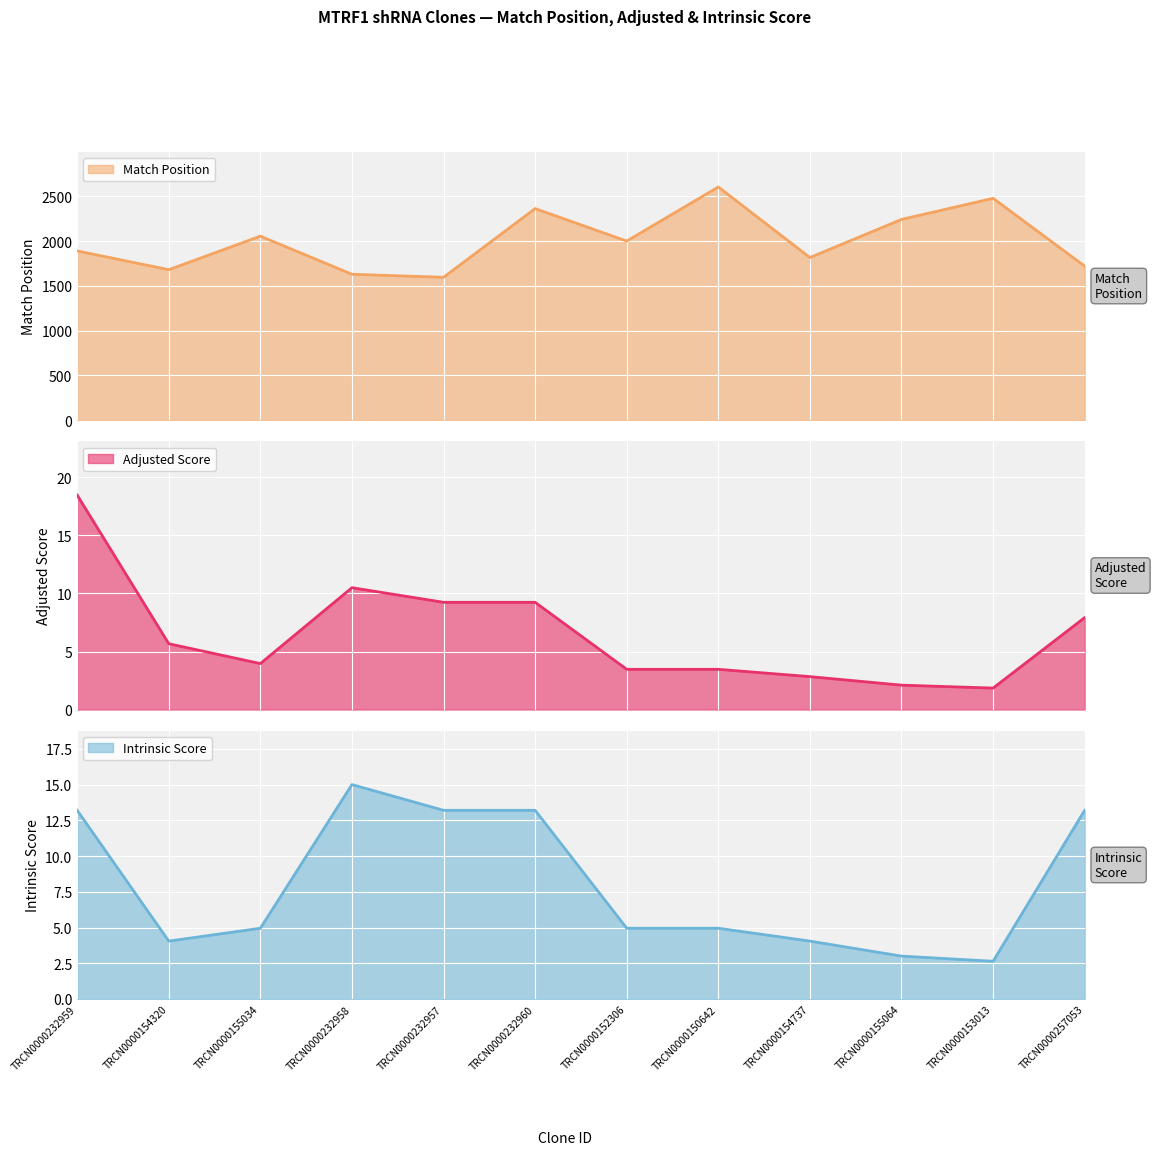

Reading left to right, what are all the values shown in this chart?

Match Position: 1891.0	1681.0	2056.0	1630.0	1596.0	2364.0	2001.0	2606.0	1817.0	2243.0	2479.0	1721.0
Adjusted Score: 18.5	5.7	4.0	10.5	9.2	9.2	3.5	3.5	2.8	2.1	1.8	7.9
Intrinsic Score: 13.2	4.0	5.0	15.0	13.2	13.2	5.0	5.0	4.0	3.0	2.6	13.2